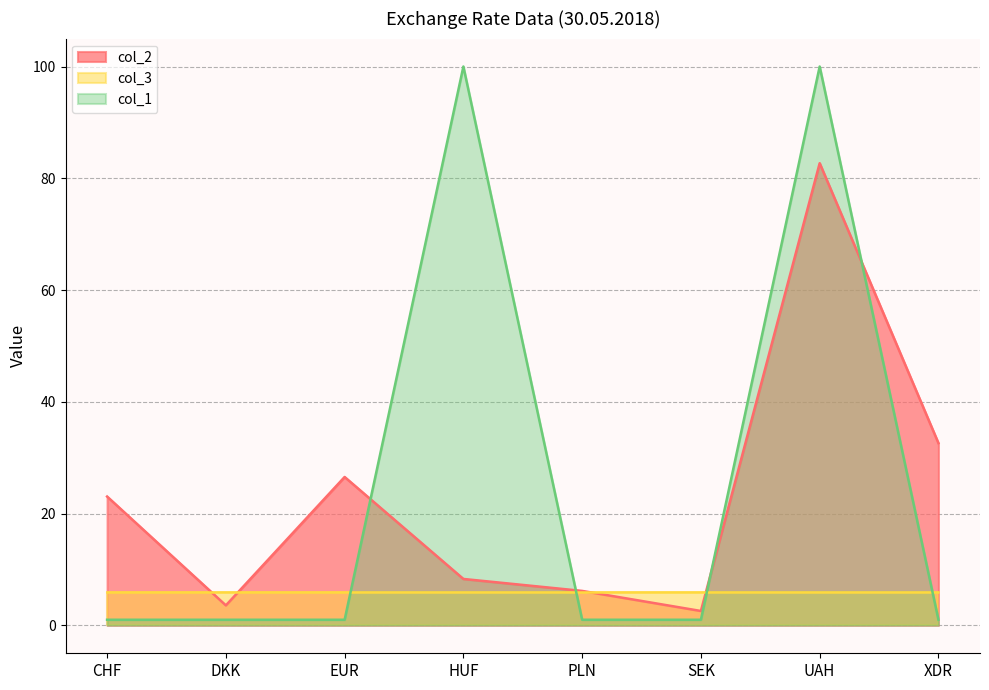

Is the value of col_1 at CHF greater than the value of col_2 at PLN?

No